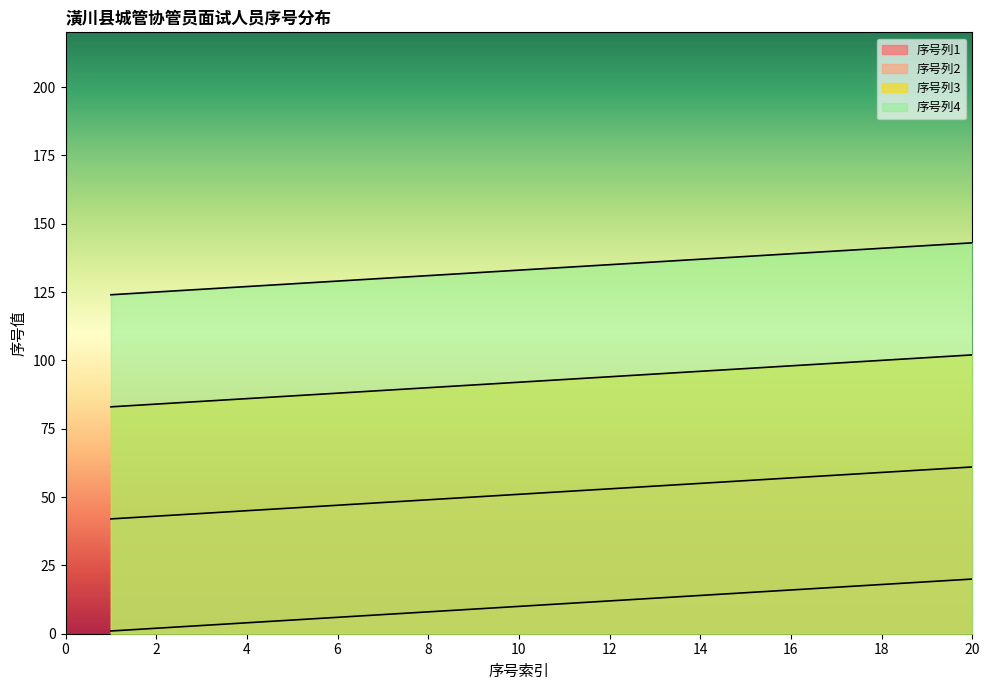

What is the value of the 序号列3 point at the 11th from the left?

93